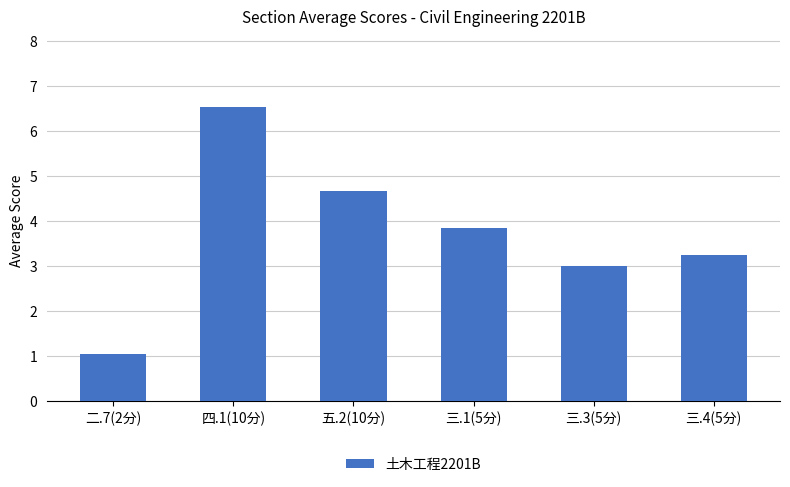

At which category does the chart reach its minimum across all series?

二.7(2分)